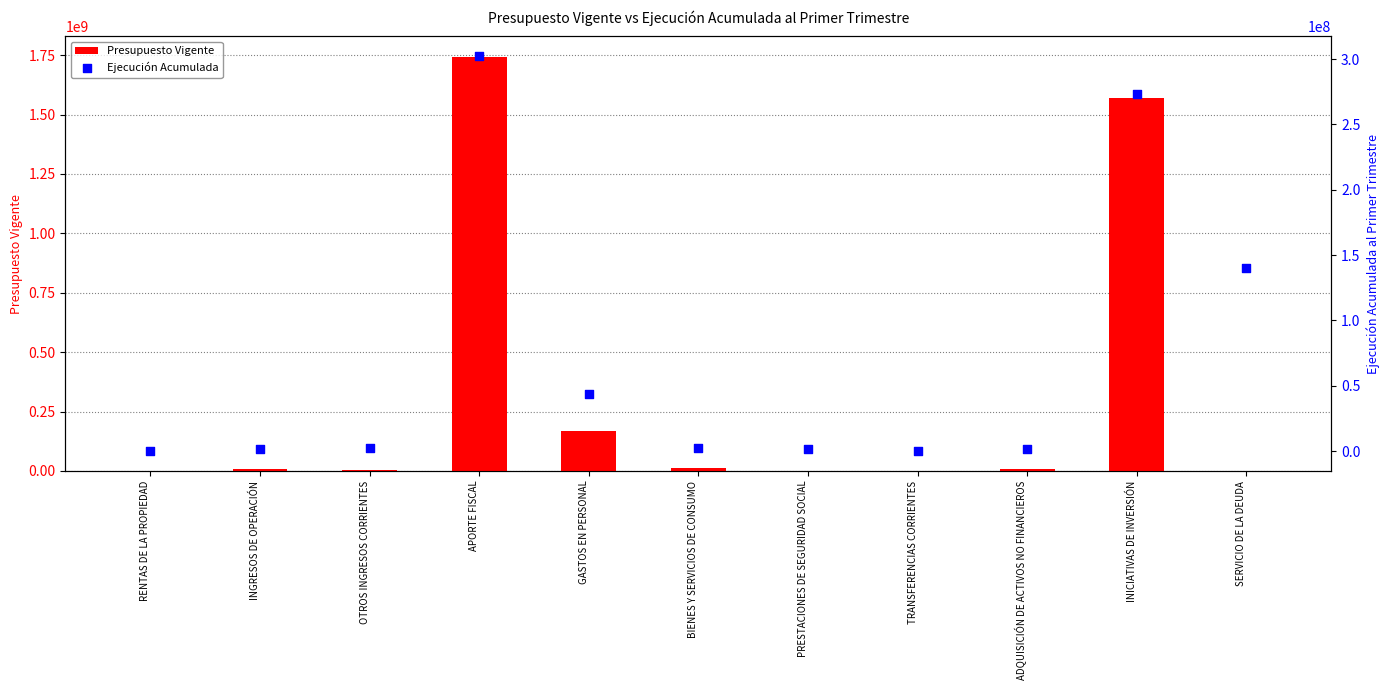

Which series has the widest spread of Y values?

Presupuesto Vigente